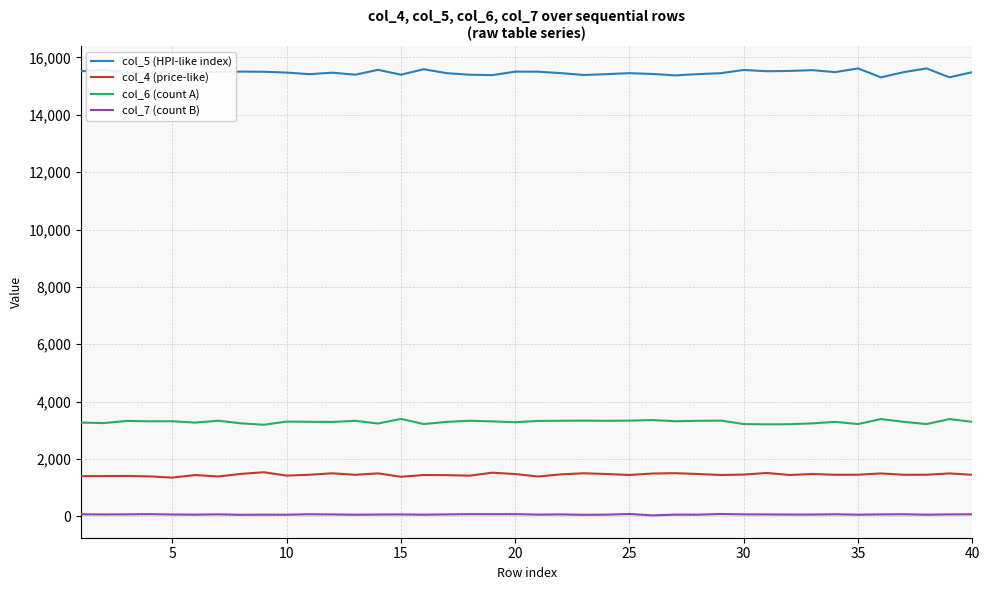

Which series has the largest range (max minus min)?

col_5 (HPI-like index)